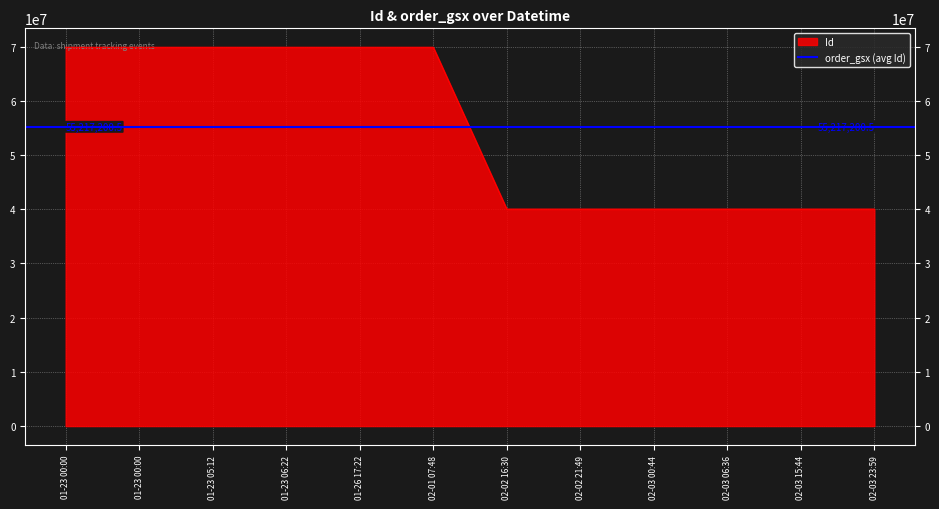

What is the label of the 2nd point from the right?

02-03 15:44